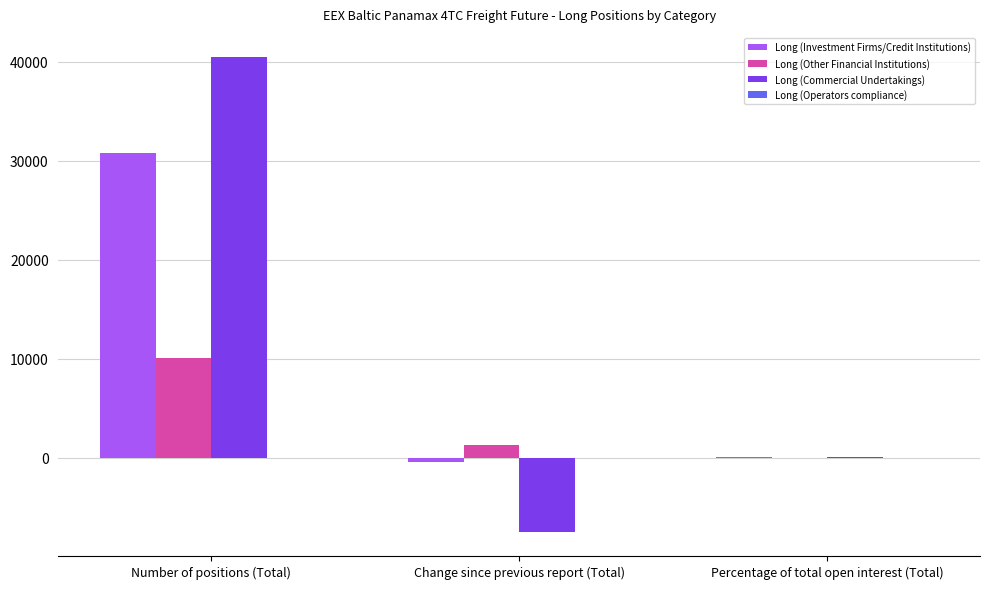

Which series has the largest range (max minus min)?

Long (Commercial Undertakings)